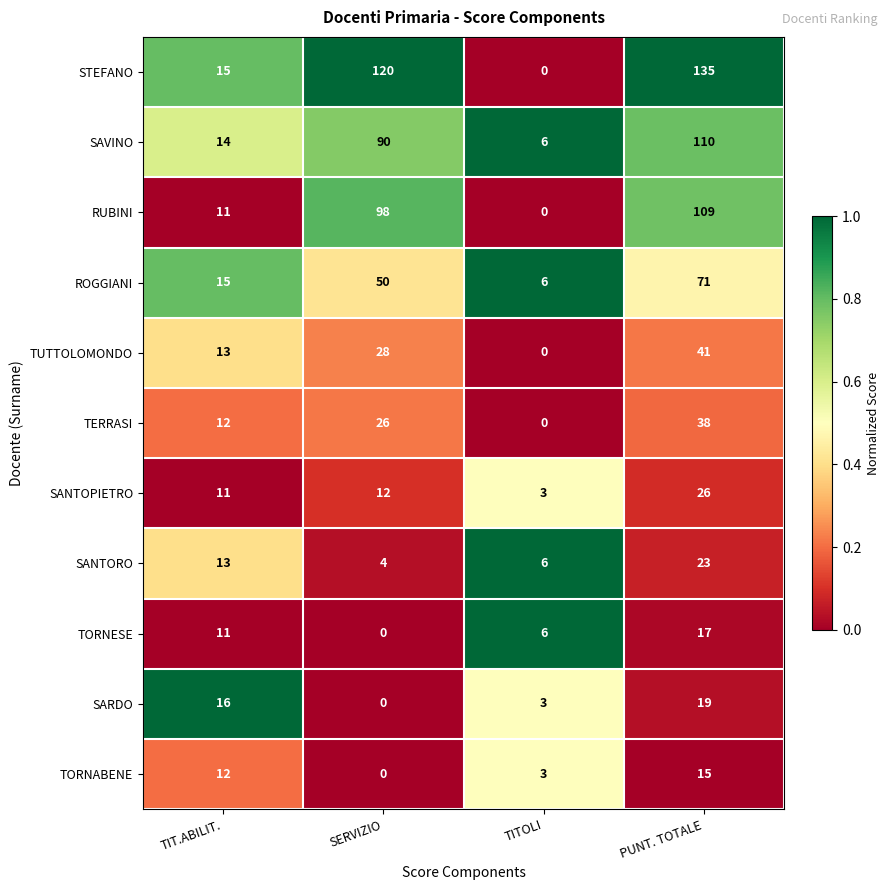

What is the sum of the SANTOPIETRO values at TITOLI and TIT.ABILIT.?

14